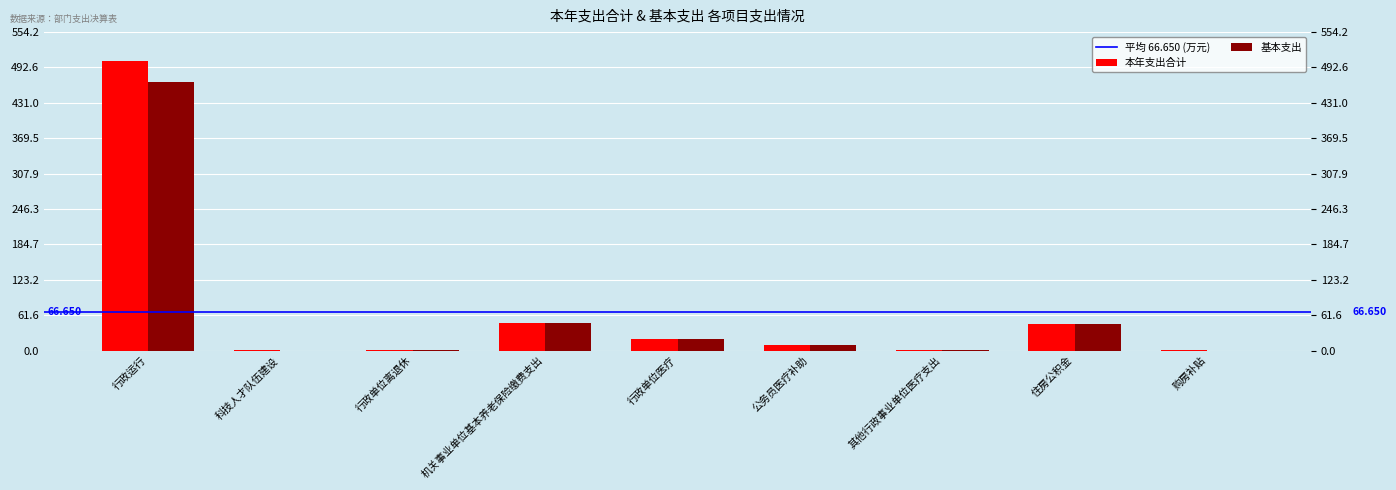

What is the label of the 4th bar from the left?

机关事业单位基本养老保险缴费支出